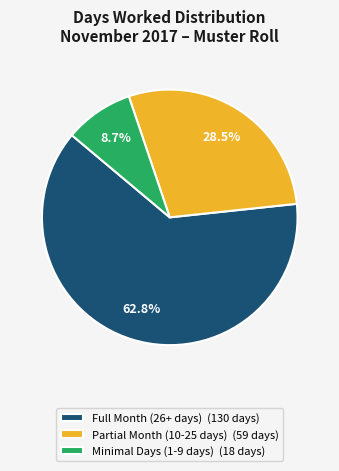

Rank the categories by value from highest to lowest.

Full Month (26+ days) (130 days), Partial Month (10-25 days) (59 days), Minimal Days (1-9 days) (18 days)